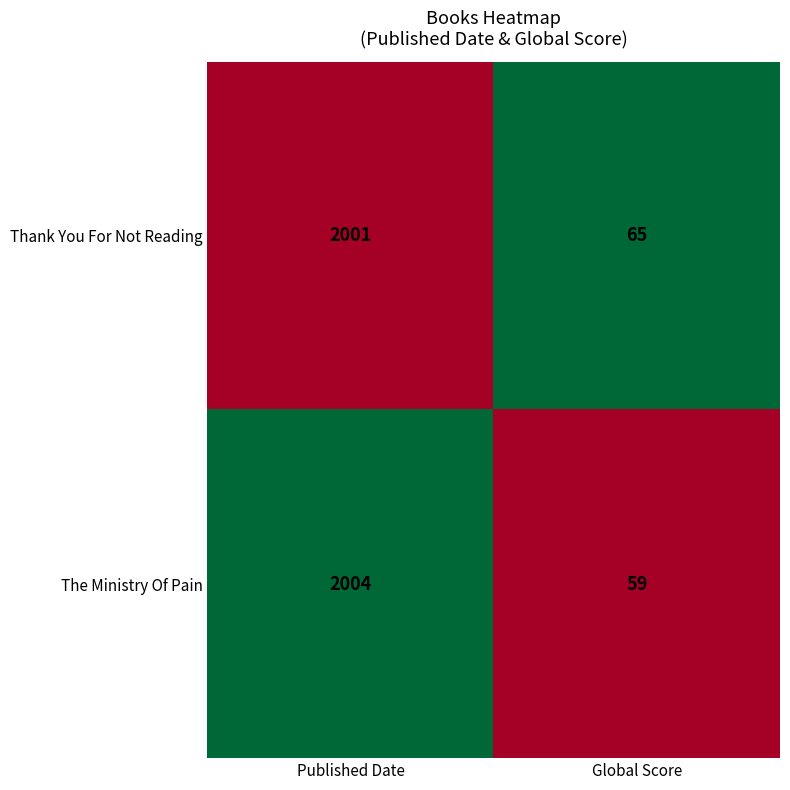

Read the The Ministry Of Pain value at Published Date, to the nearest 100.

2000